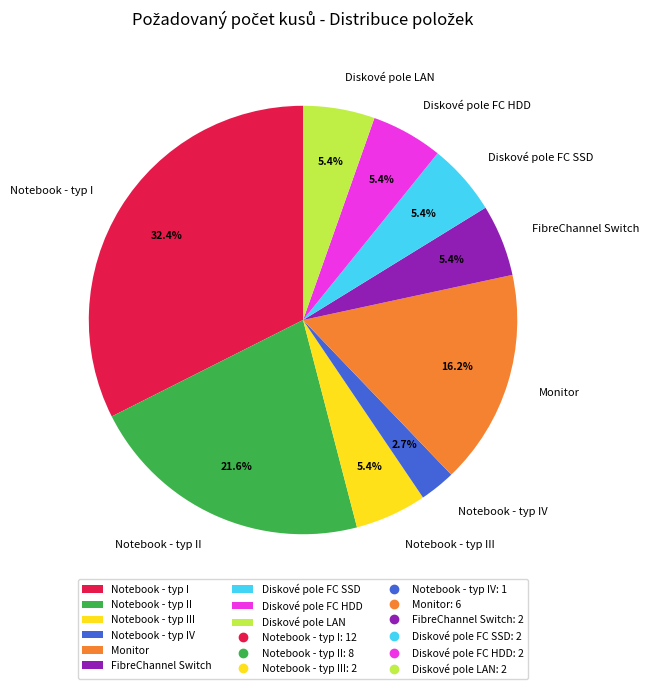

Is it true that Diskové pole FC HDD is 5% of the pie?

True